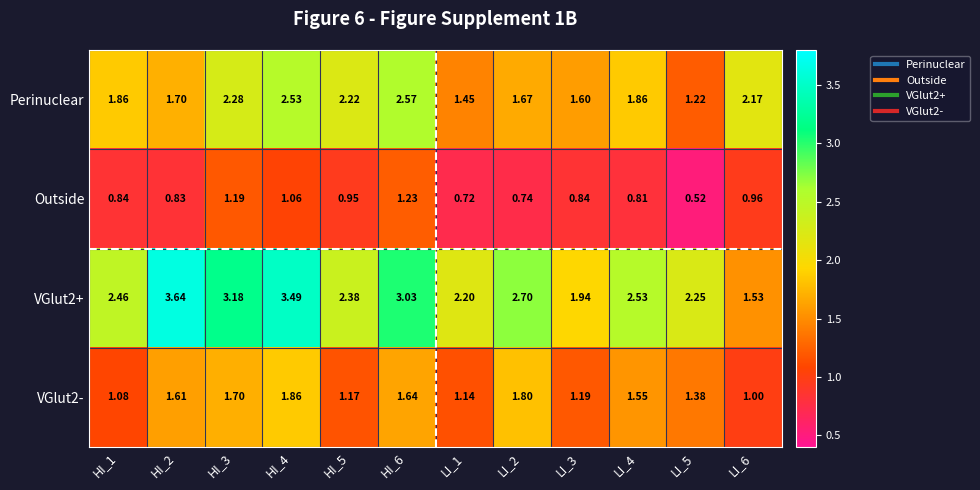

Between LI_1 and LI_6, which series saw the biggest shift?

Perinuclear